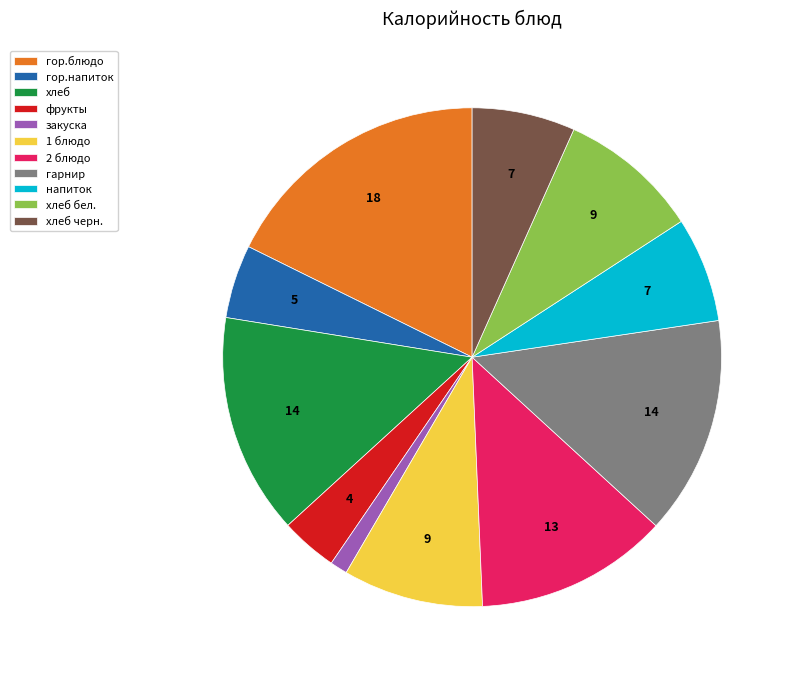

How many segments does this pie chart have?

11